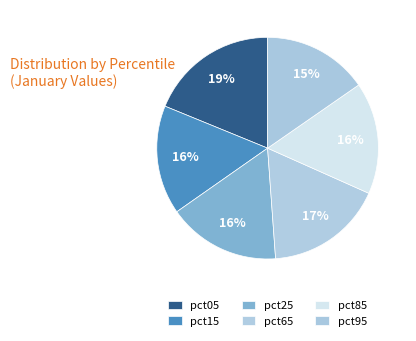

How many segments does this pie chart have?

6